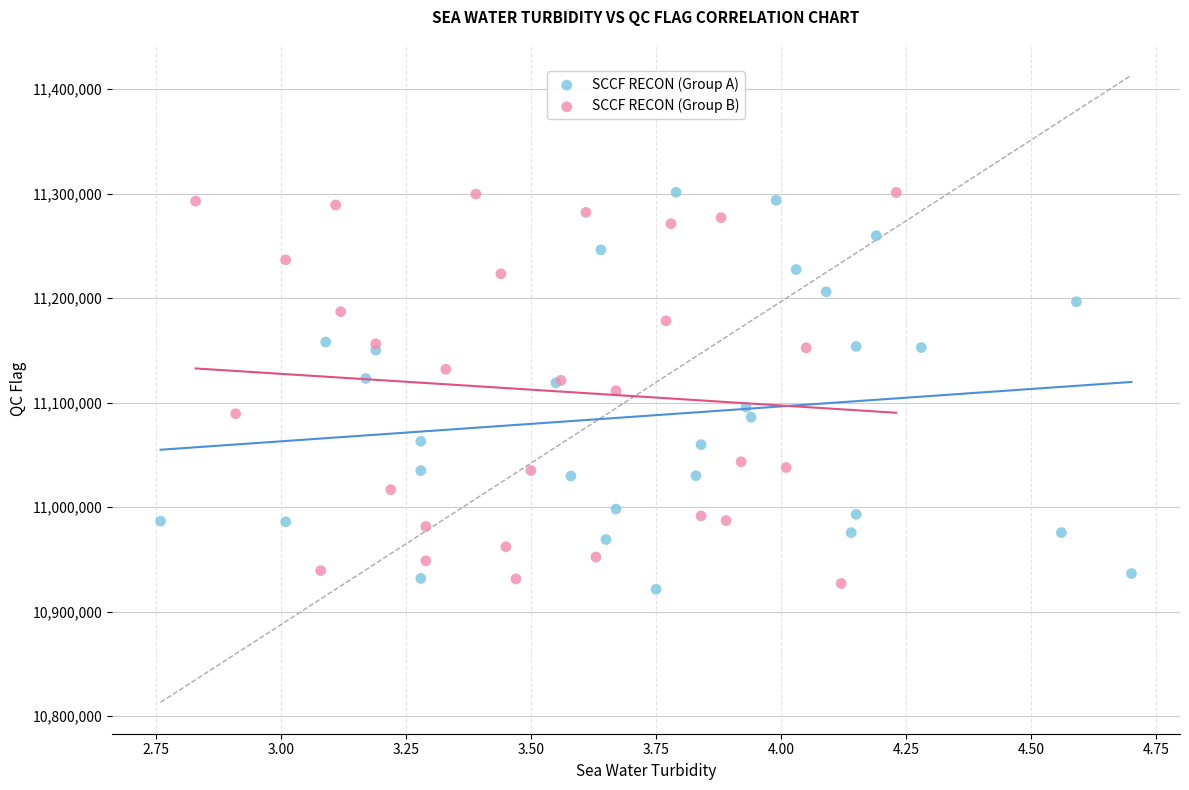

Which series has the widest spread of Y values?

SCCF RECON (Group A)